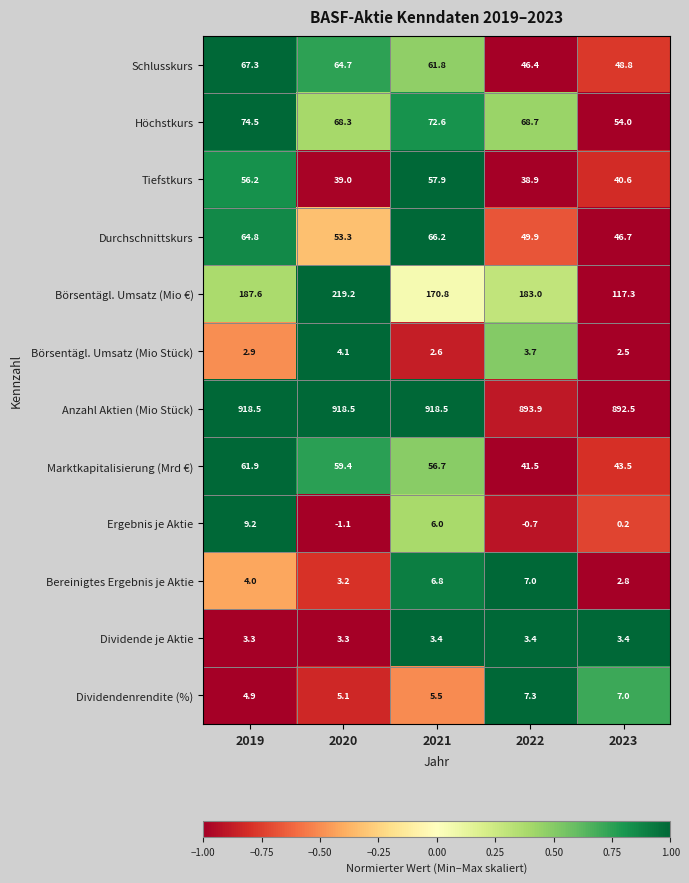

What is the difference between the highest and lowest values at 2022?

894.6